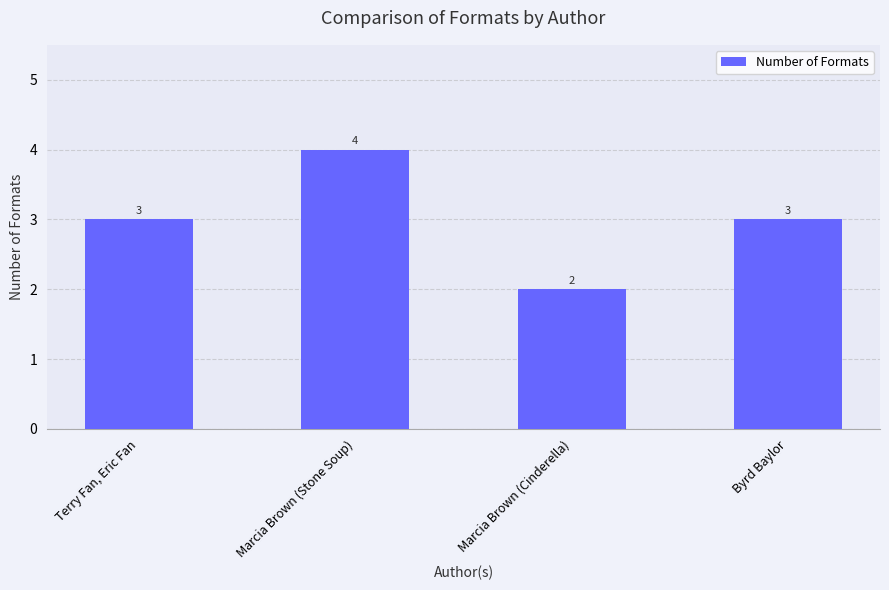

Reading left to right, list all the values displayed in this chart.

Terry Fan, Eric Fan=3	Marcia Brown (Stone Soup)=4	Marcia Brown (Cinderella)=2	Byrd Baylor=3